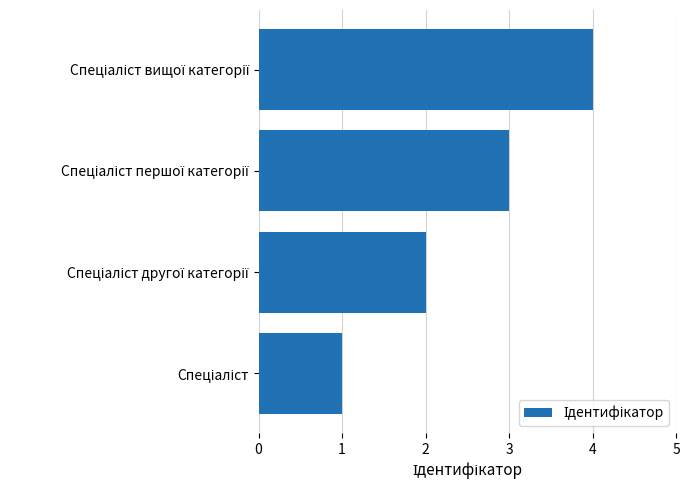

What is the maximum value shown in the chart?

4